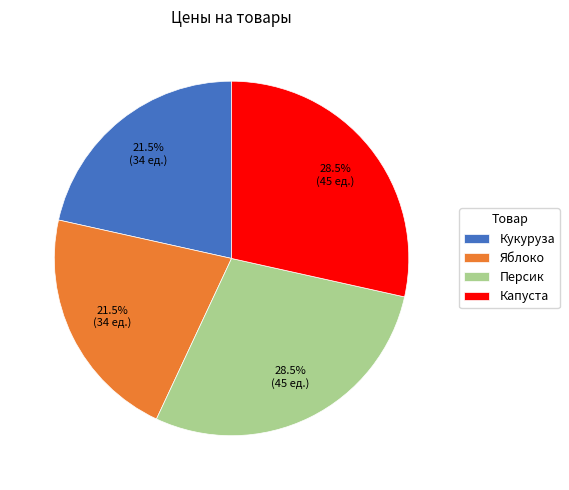

Combined, do Яблоко and Кукуруза account for over 50%?

No